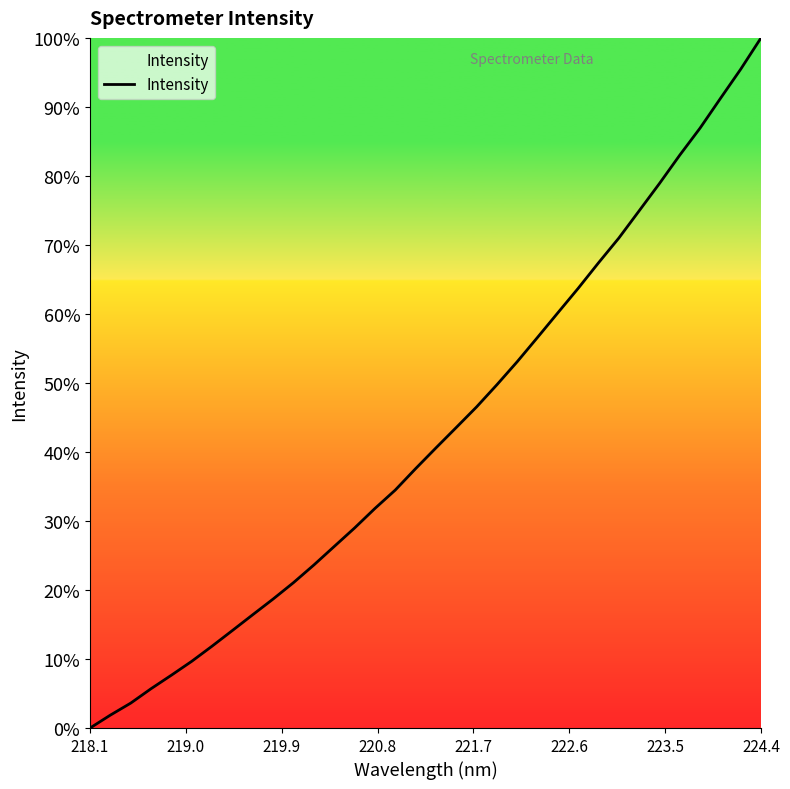

What is the maximum value shown in the chart?

100.0